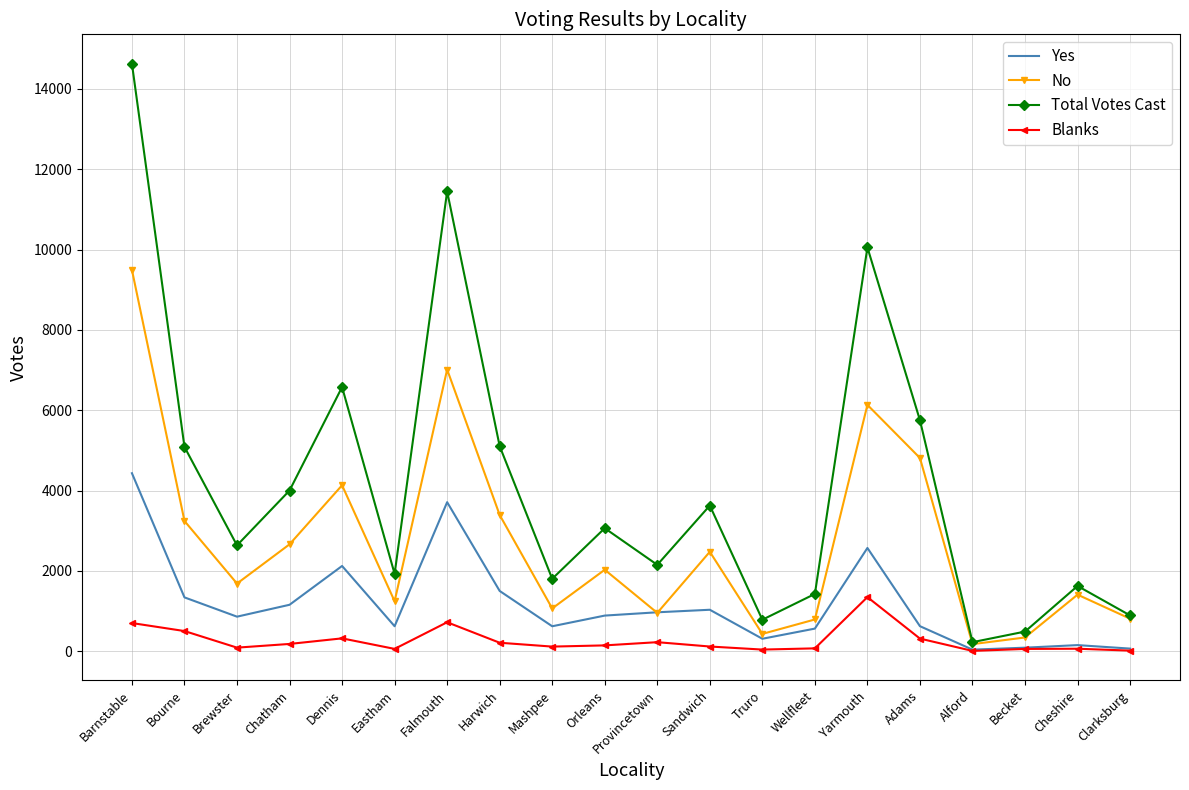

True or false: Blanks has more than 2 interior local peaks.

True